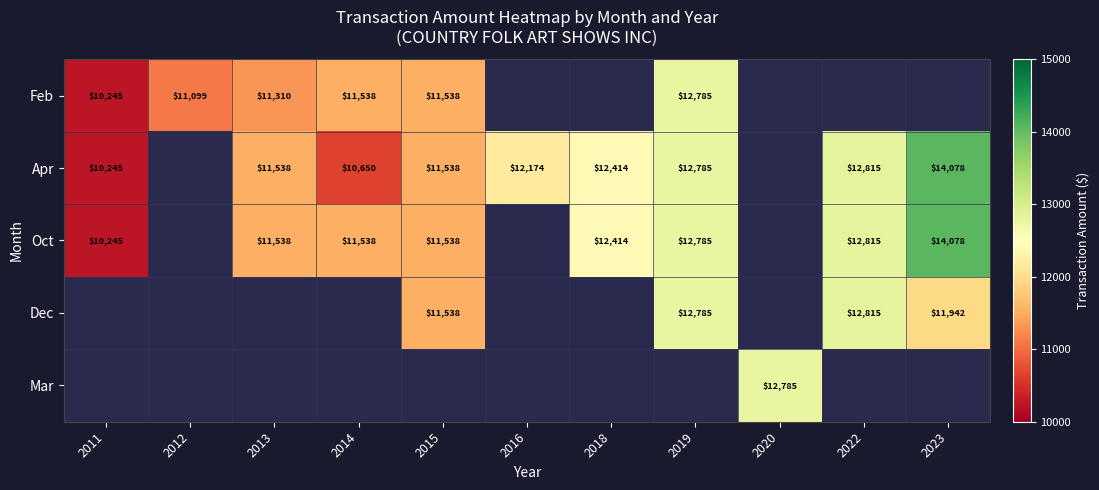

The value of Apr at 2015 is 3375. True or false?

False